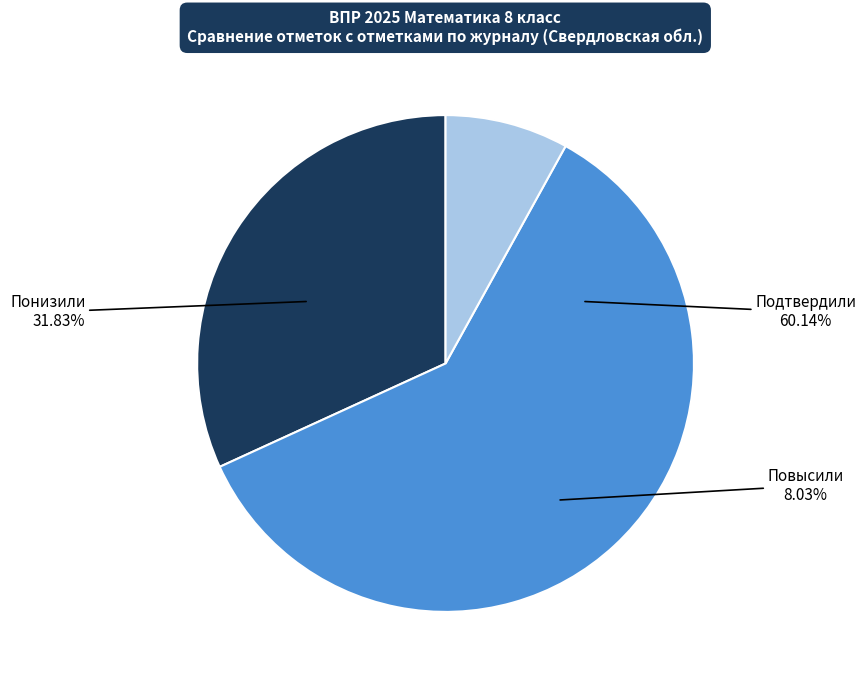

Does Подтвердили account for over 50% of the chart?

Yes